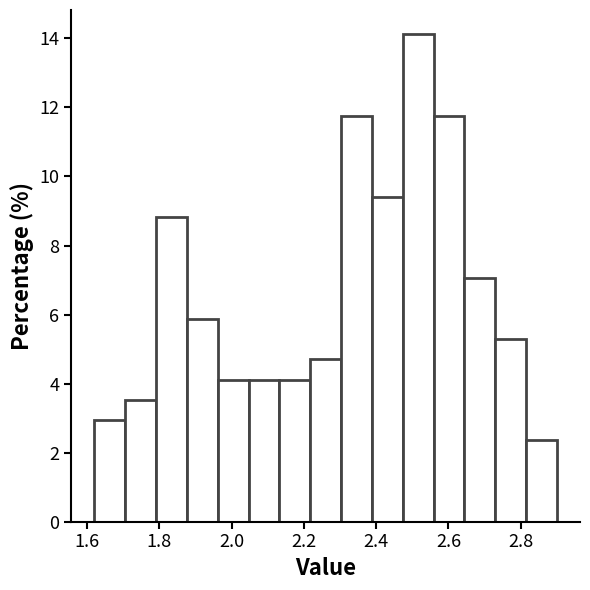

Which range on the x-axis has the tallest bar?

2.48 to 2.56